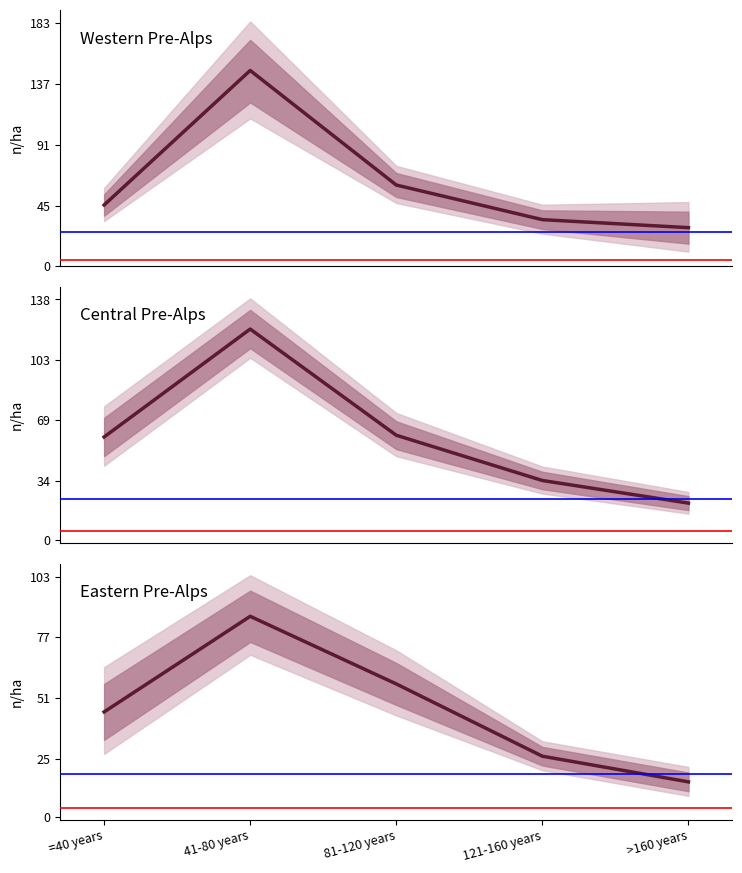

Between which two adjacent categories do Western Pre-Alps (conifers) and Central Pre-Alps (conifers) first intersect?

=40 years and 41-80 years